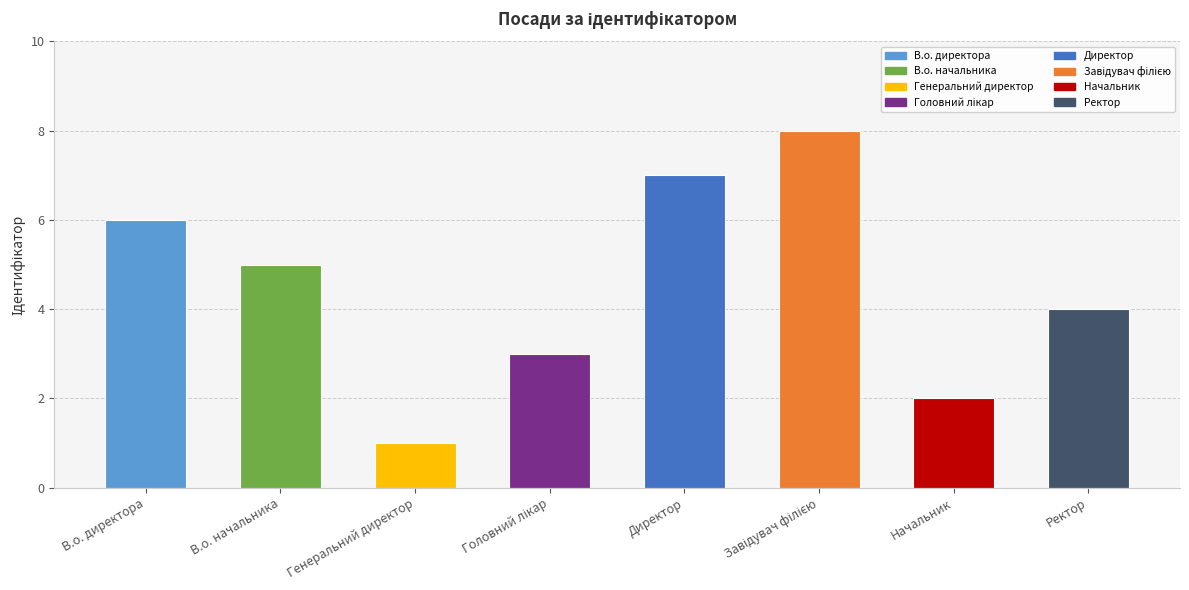

How many data points does each series have?

8